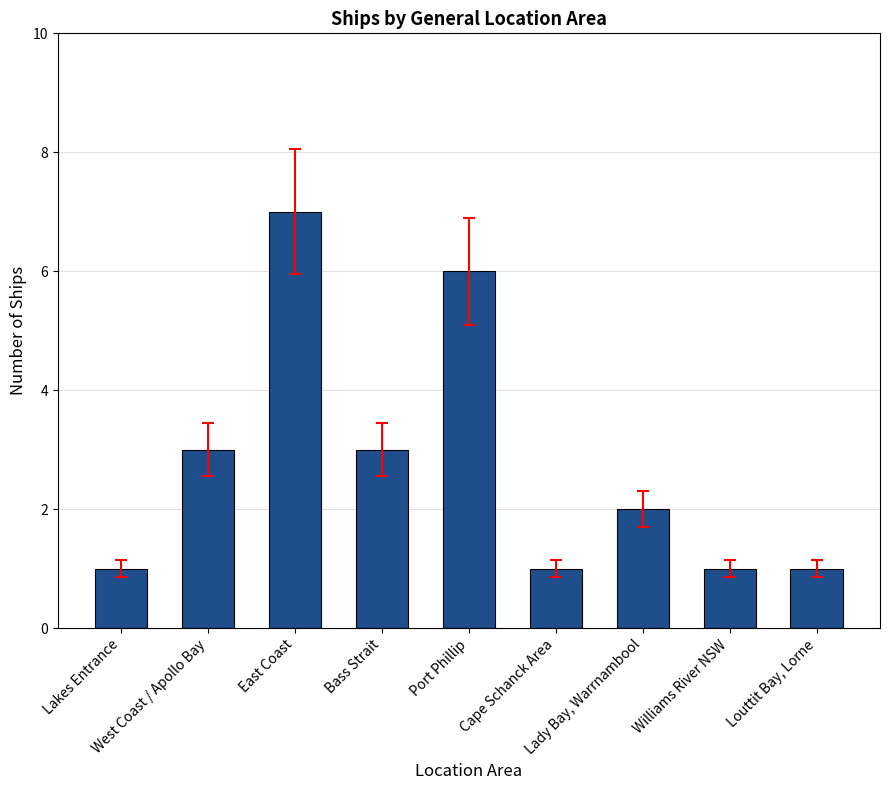

The value at Lady Bay, Warrnambool is 1. True or false?

False